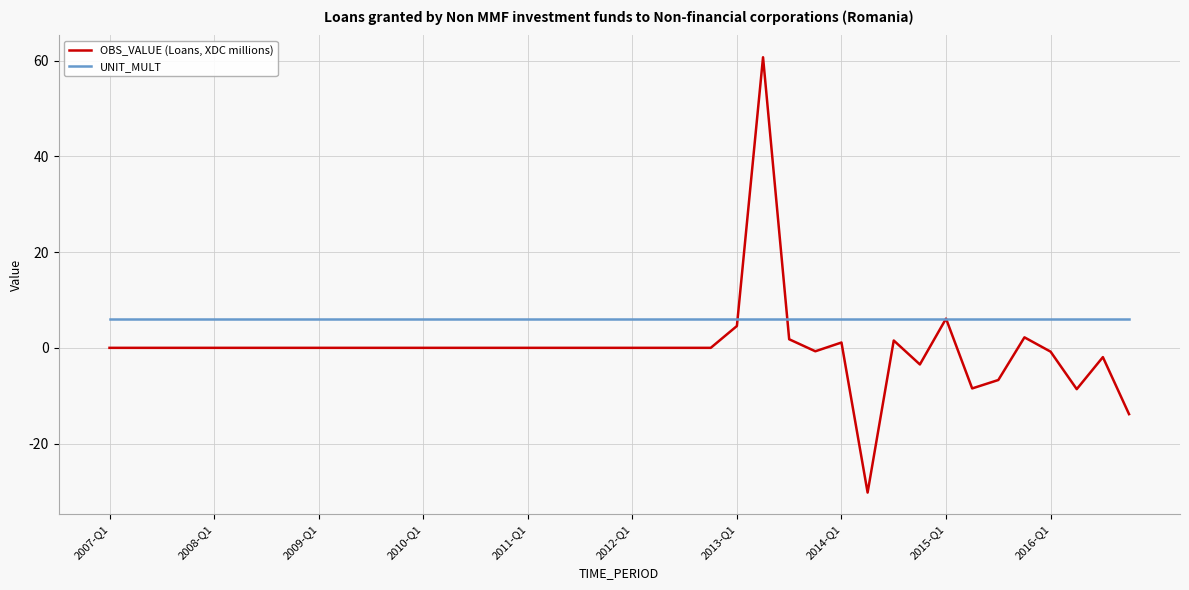

Rank the series by their average value, from highest to lowest.

UNIT_MULT, OBS_VALUE (Loans, XDC millions)